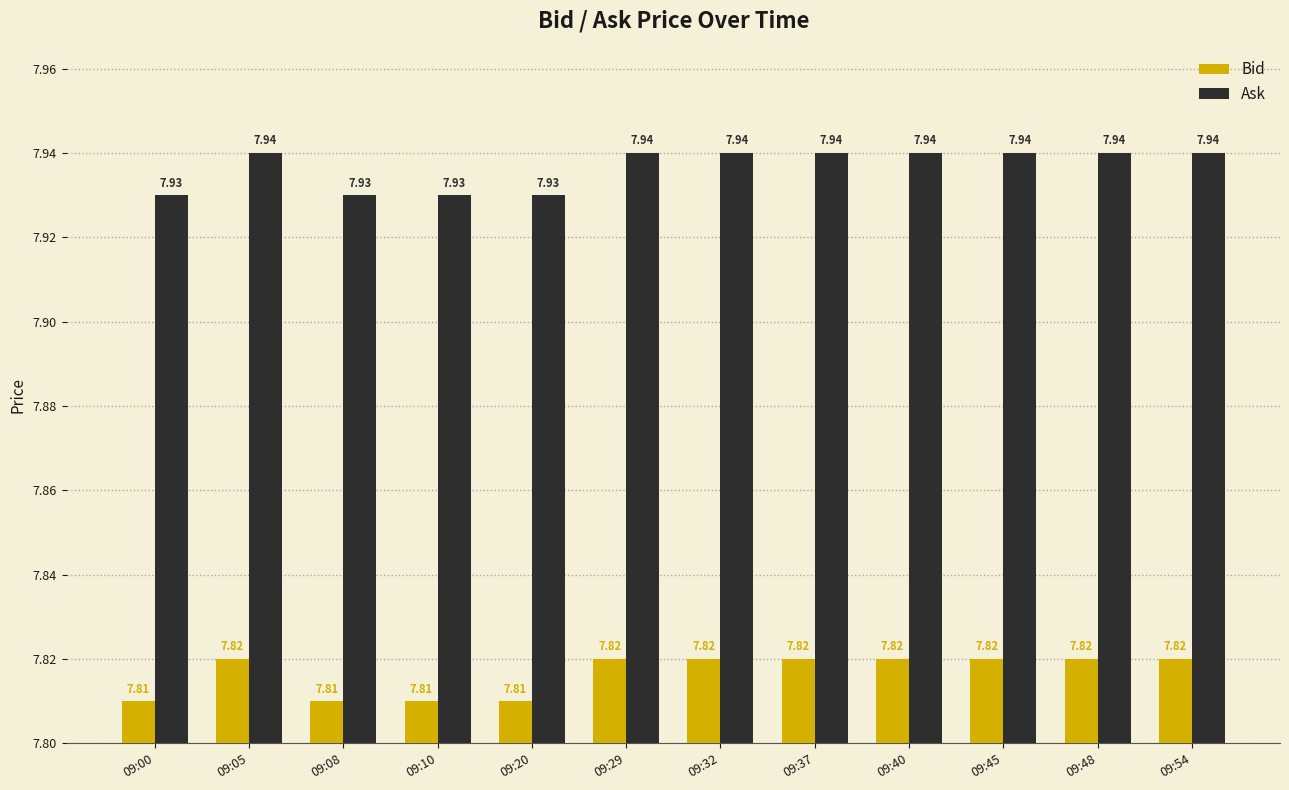

How many categories are shown in the chart?

12